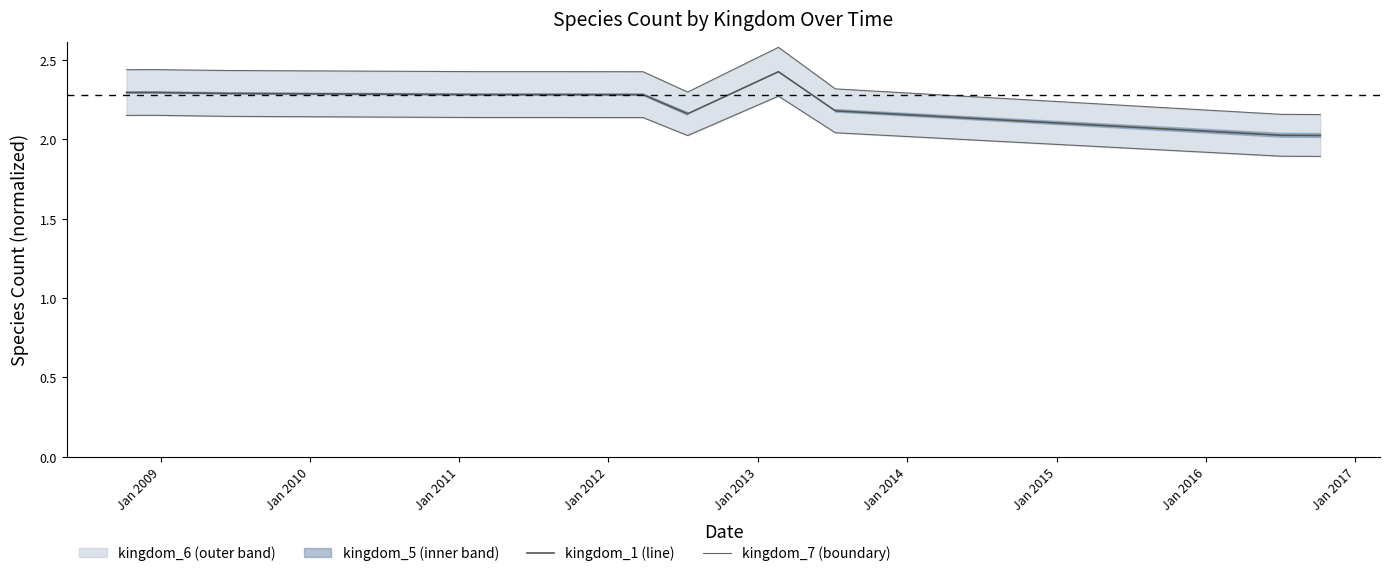

What is the sum of all kingdom_1 values?

24.5